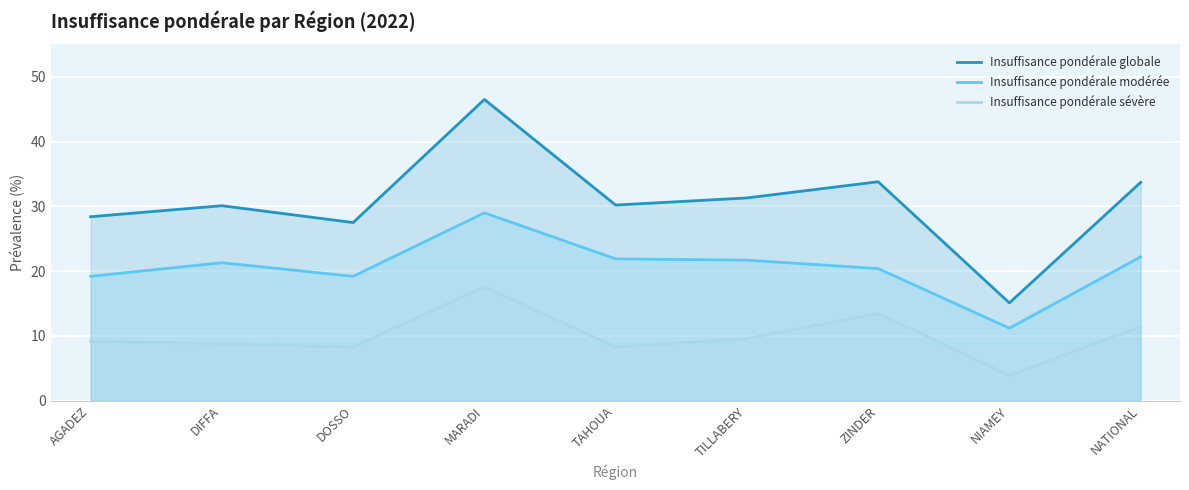

What is the difference between the Insuffisance pondérale modérée values at NATIONAL and TAHOUA?

0.3